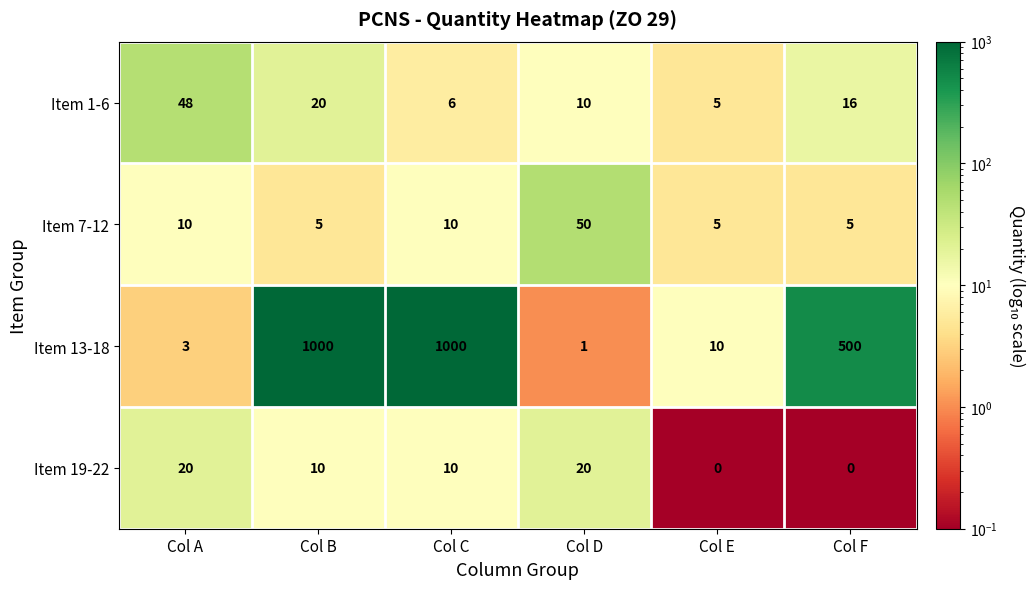

At how many categories does at least one series exceed 742?

2